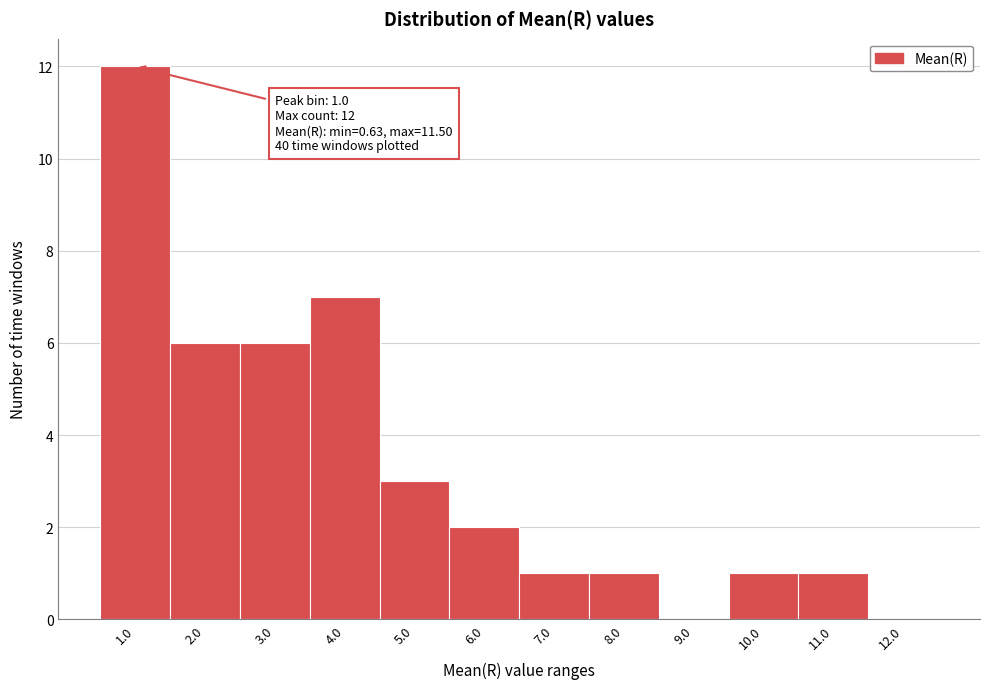

Over which range of the x-axis is the bar tallest?

0.5 to 1.5